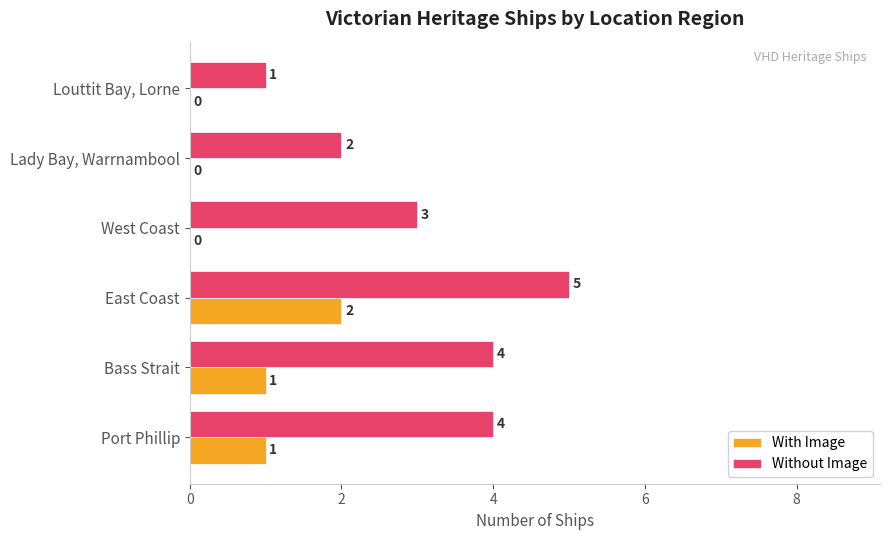

Read the Without Image value at West Coast.

3